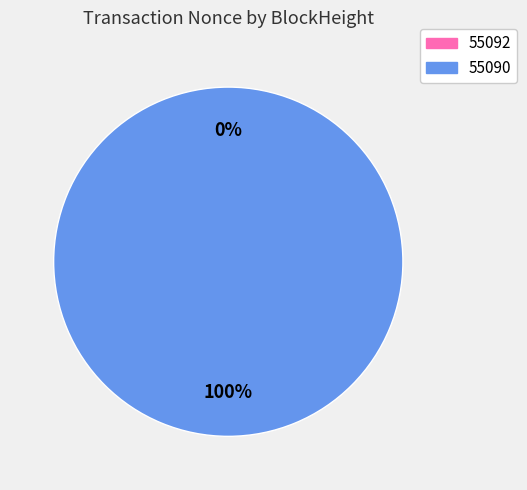

Is there a majority slice in this chart?

Yes